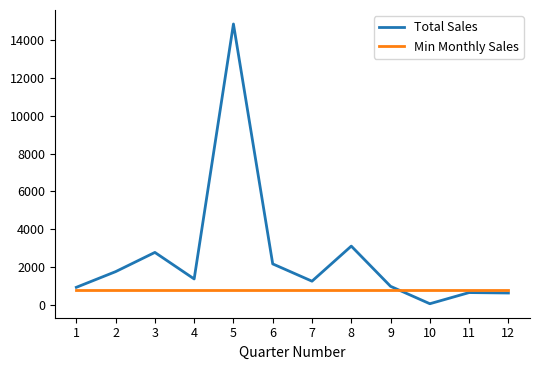

What is the sum of all Min Monthly Sales values?

9624